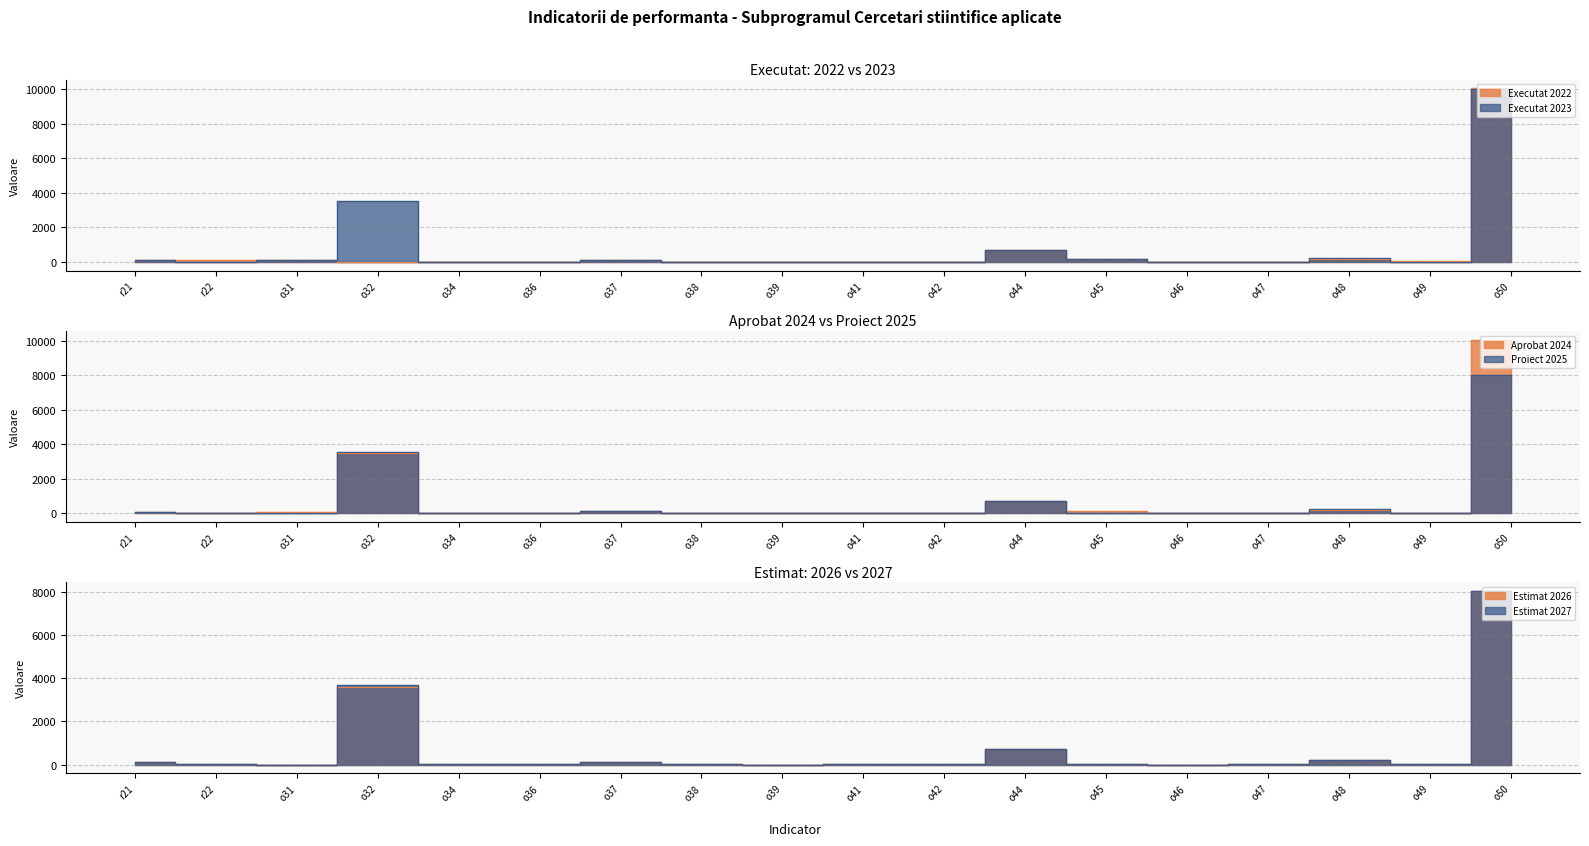

How many lines are shown in the chart?

6